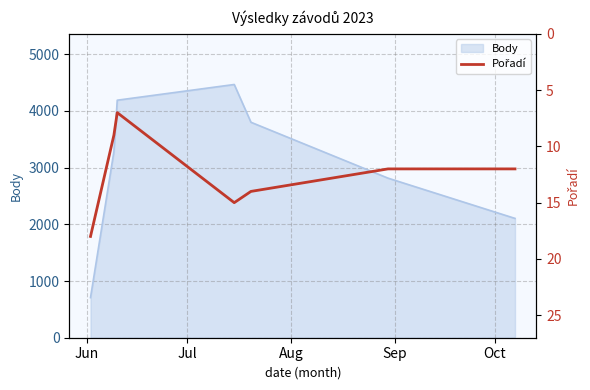

What is the maximum value for Body?

4465